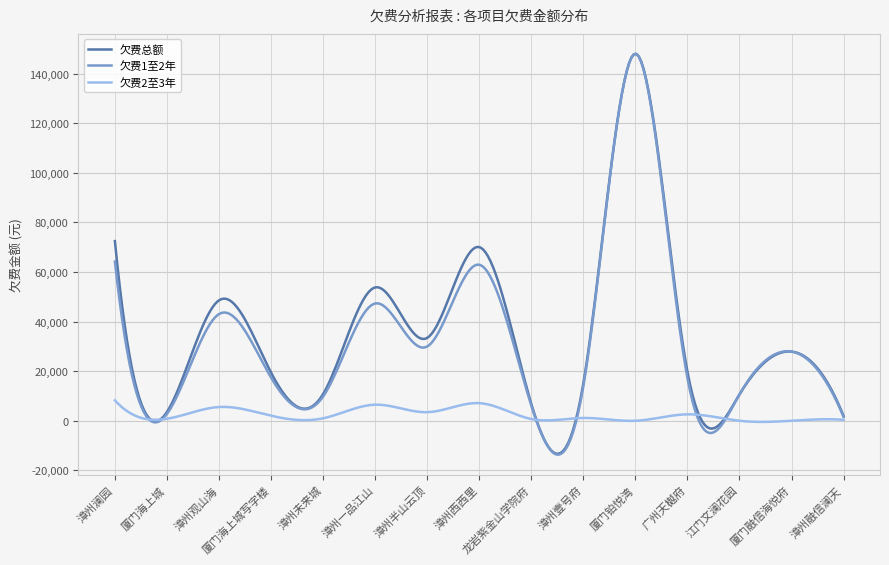

Does the chart have visible grid lines?

Yes